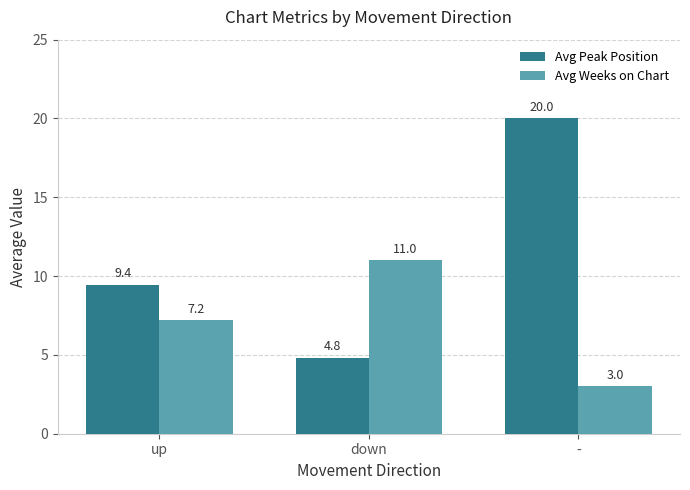

How many bars are there in total?

6